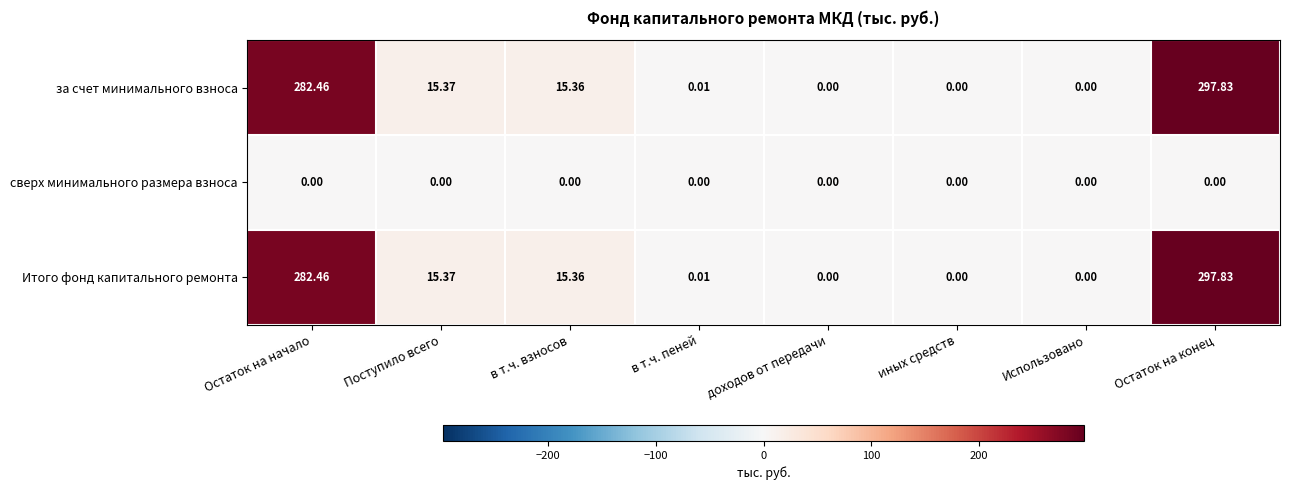

Where is за счет минимального взноса nearest to the value 148?

Поступило всего